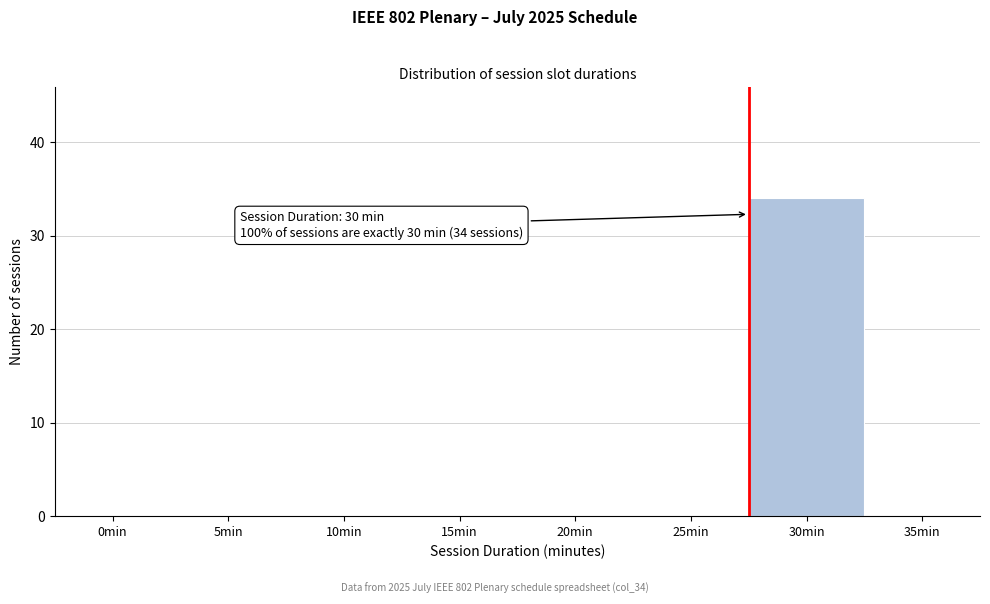

Reading left to right, extract all data points from this chart.

0min=0	5min=0	10min=0	15min=0	20min=0	25min=0	30min=34	35min=0